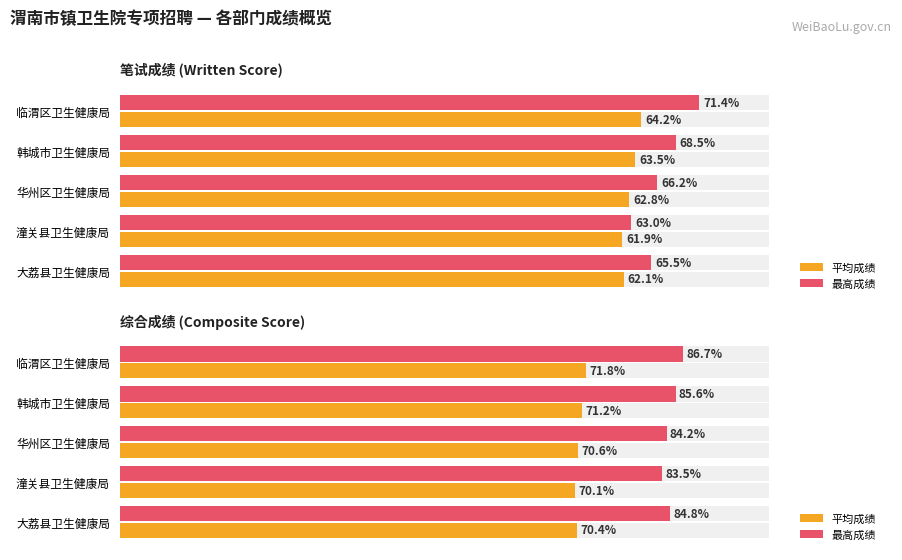

Which series has the largest total across all categories?

最高成绩